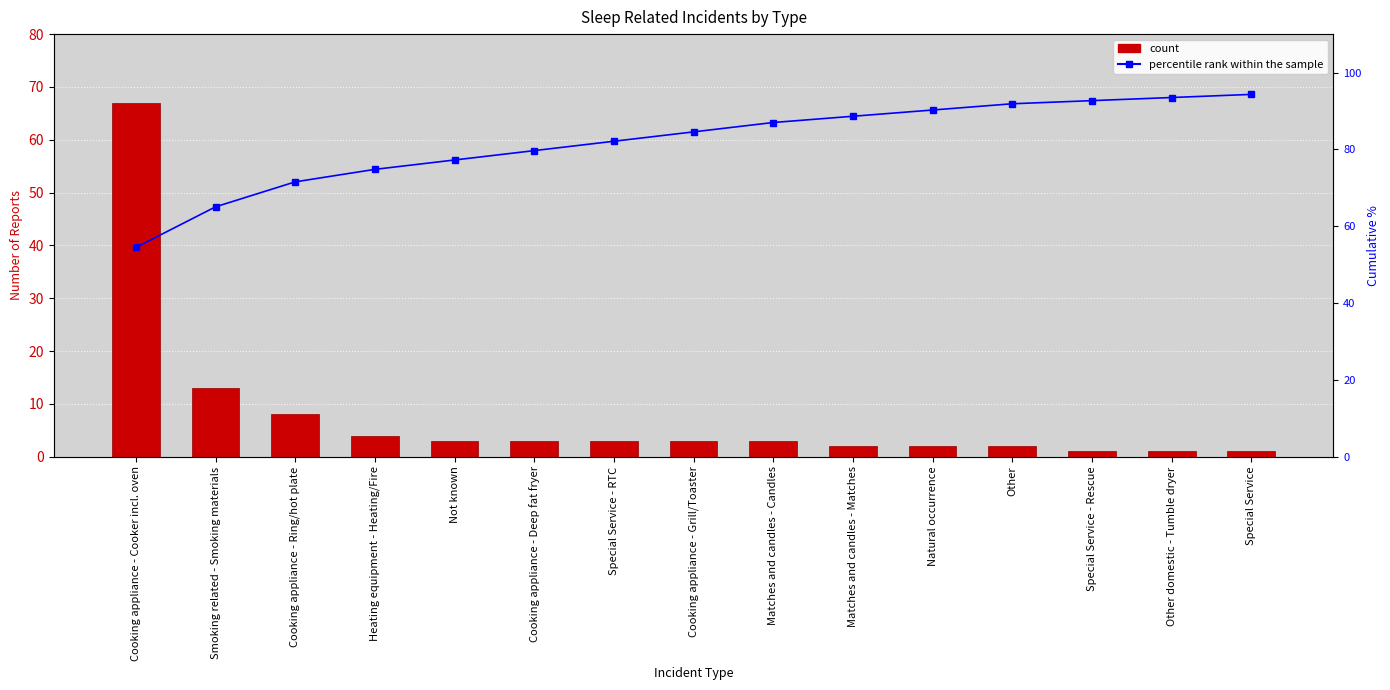

How many values in the percentile rank within the sample series exceed 84?

8